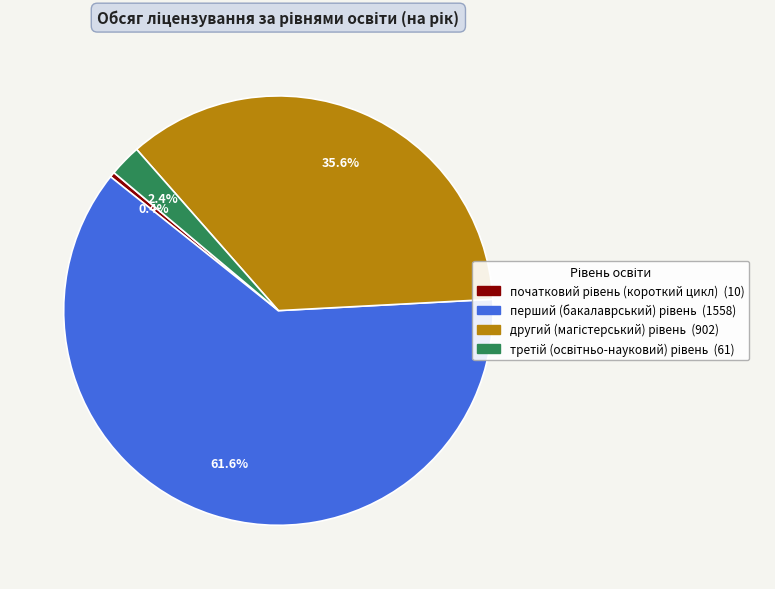

Is there a majority slice in this chart?

Yes